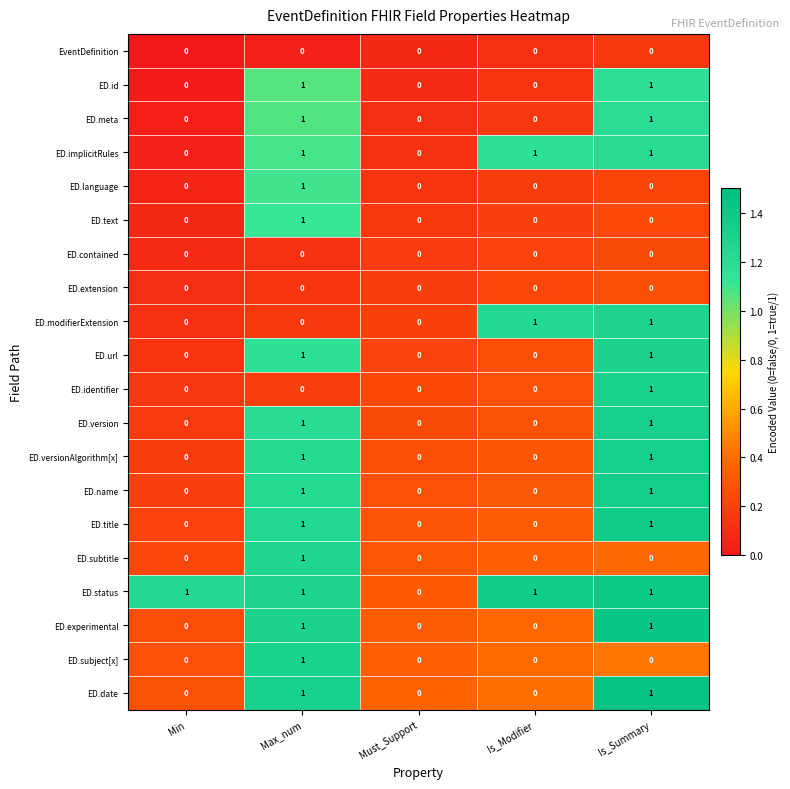

The value of ED.name at Min is -1. True or false?

False